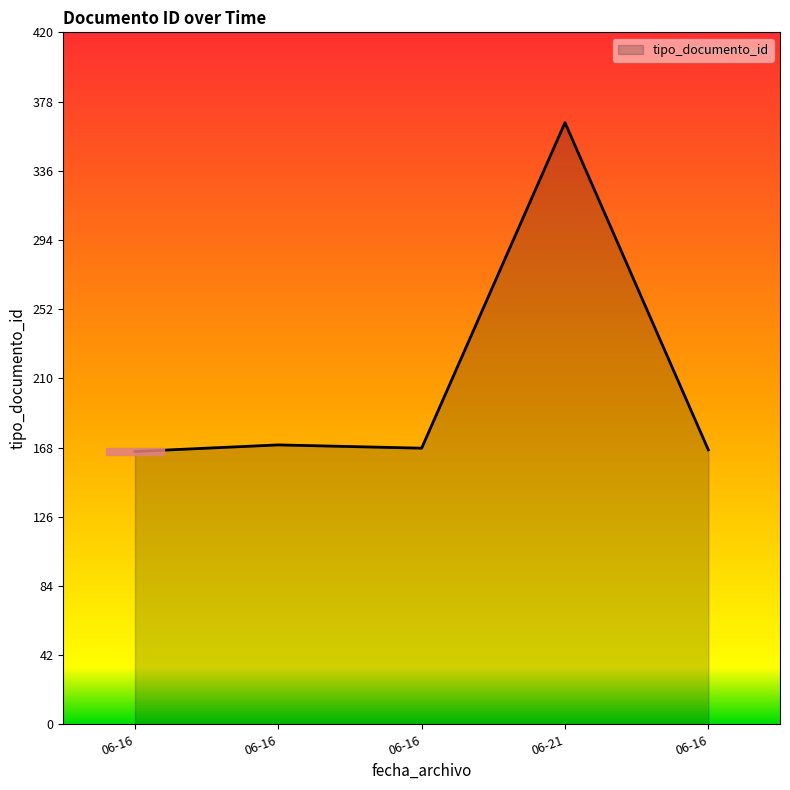

How many lines are shown in the chart?

1